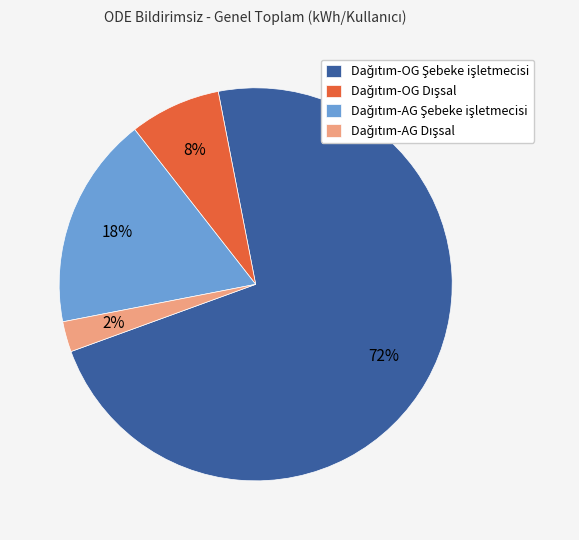

Count the number of slices in the pie.

4